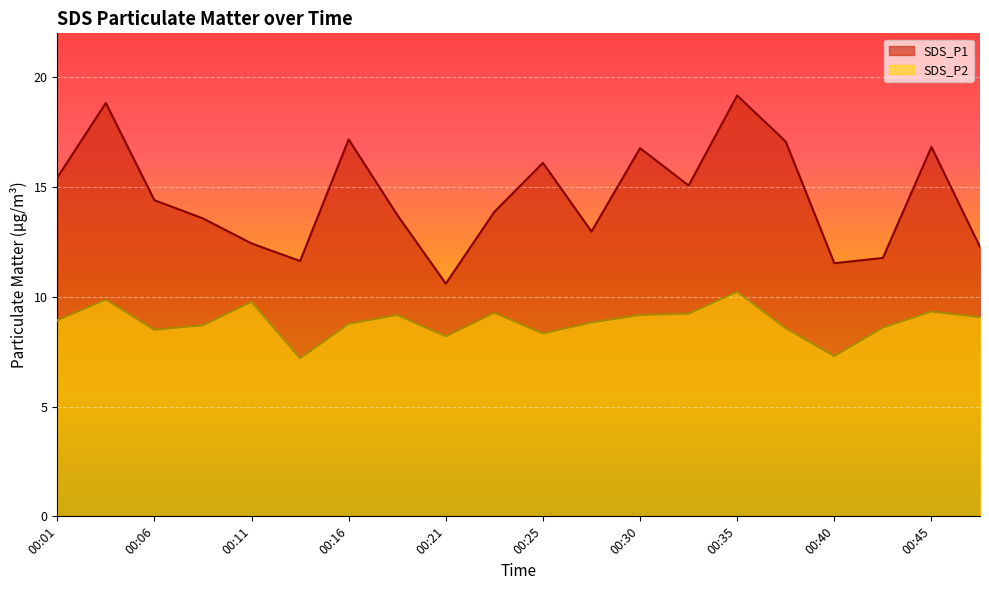

Reading left to right, extract all data points from this chart.

SDS_P1: 00:01=15.4	00:03=18.8	00:06=14.4	00:08=13.6	00:11=12.4	00:13=11.6	00:16=17.2	00:18=13.7	00:21=10.6	00:23=13.9	00:25=16.1	00:28=13.0	00:30=16.8	00:33=15.1	00:35=19.2	00:38=17.1	00:40=11.5	00:42=11.8	00:45=16.8	00:47=12.3
SDS_P2: 00:01=8.9	00:03=9.9	00:06=8.5	00:08=8.7	00:11=9.8	00:13=7.2	00:16=8.8	00:18=9.2	00:21=8.2	00:23=9.3	00:25=8.3	00:28=8.8	00:30=9.2	00:33=9.2	00:35=10.2	00:38=8.6	00:40=7.3	00:42=8.6	00:45=9.3	00:47=9.1